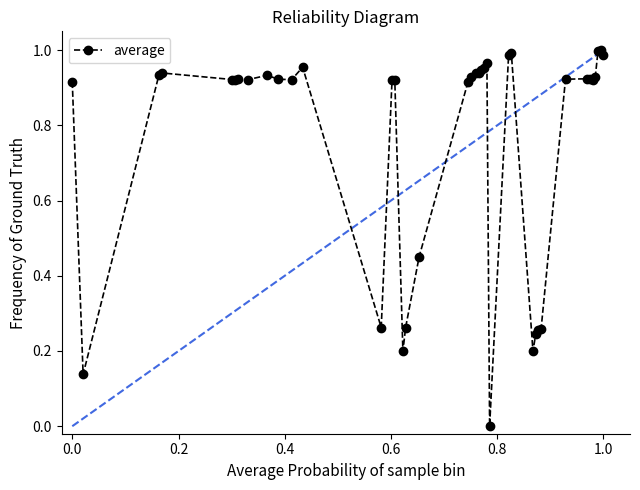

What is the average value?

0.8